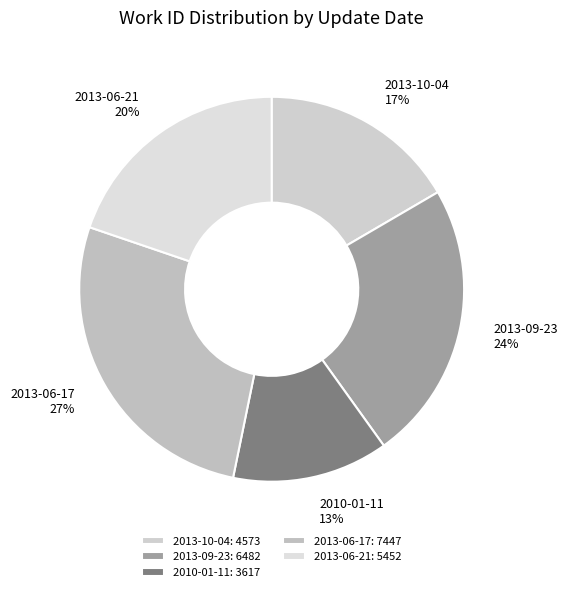

Is 2013-06-17 the majority of the pie?

No